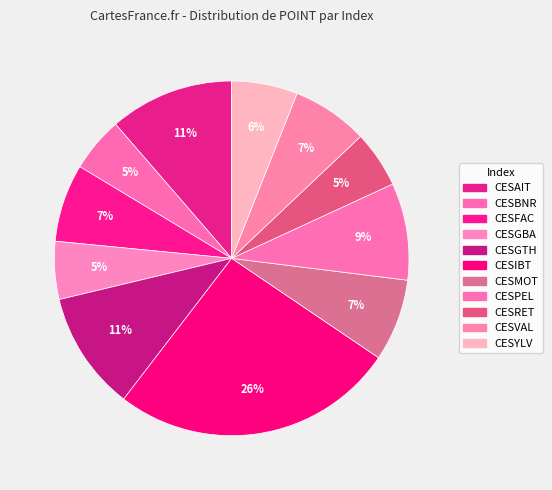

Is it true that CESFAC is 12% of the pie?

False